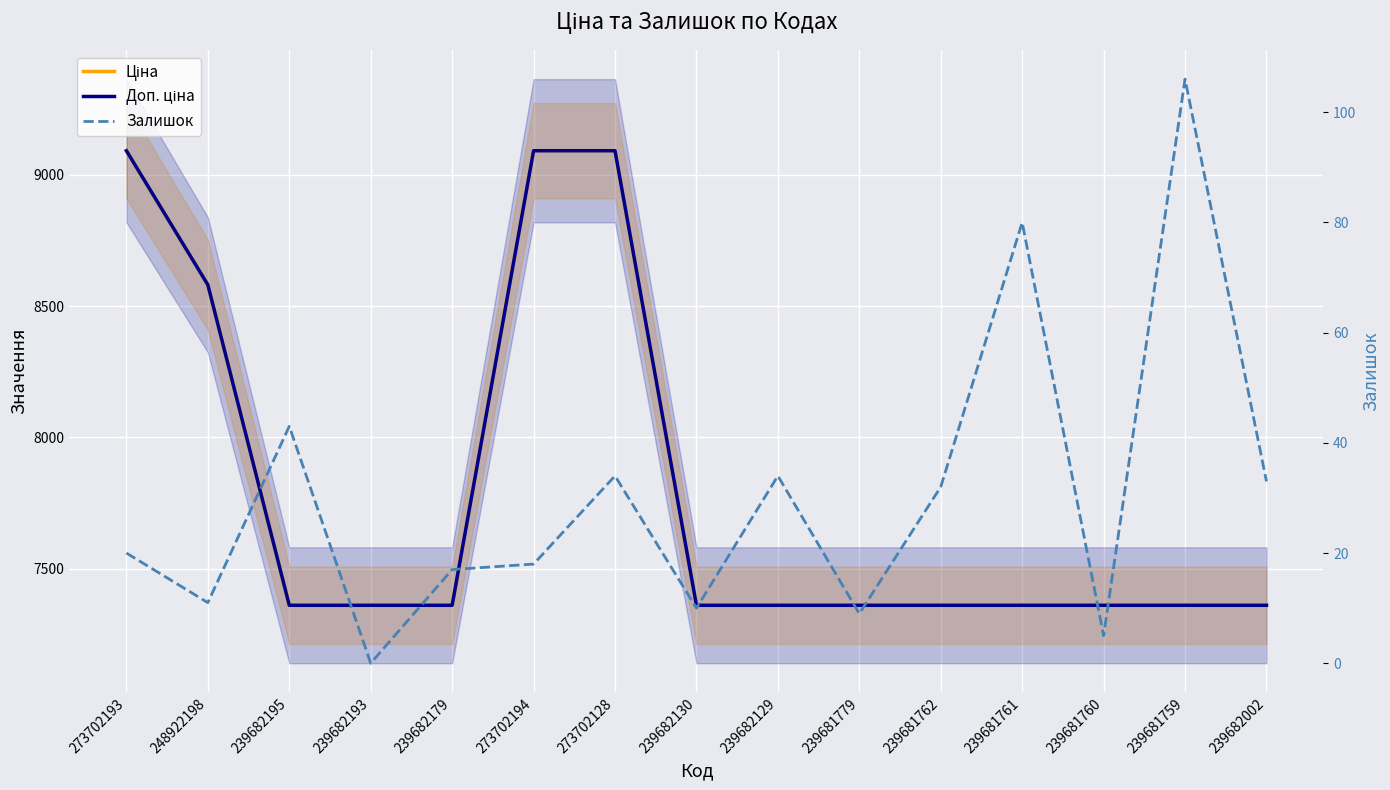

What is the spread (max minus min) of values at 239681779?

7351.2